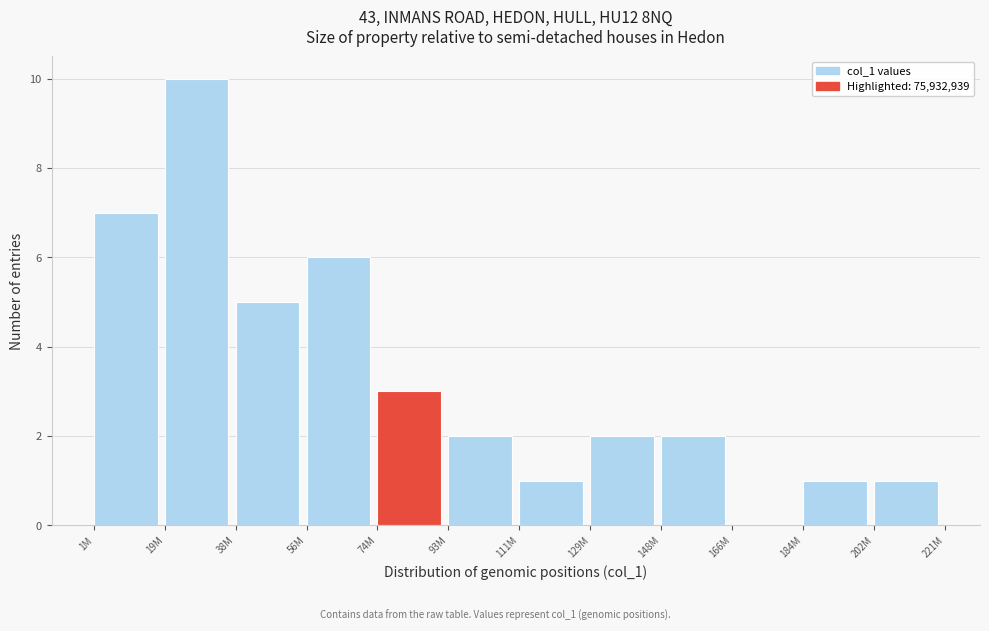

Reading right to left, list all the values displayed in this chart.

202M=1	184M=1	166M=0	148M=2	129M=2	111M=1	93M=2	74M=3	56M=6	38M=5	19M=10	1M=7